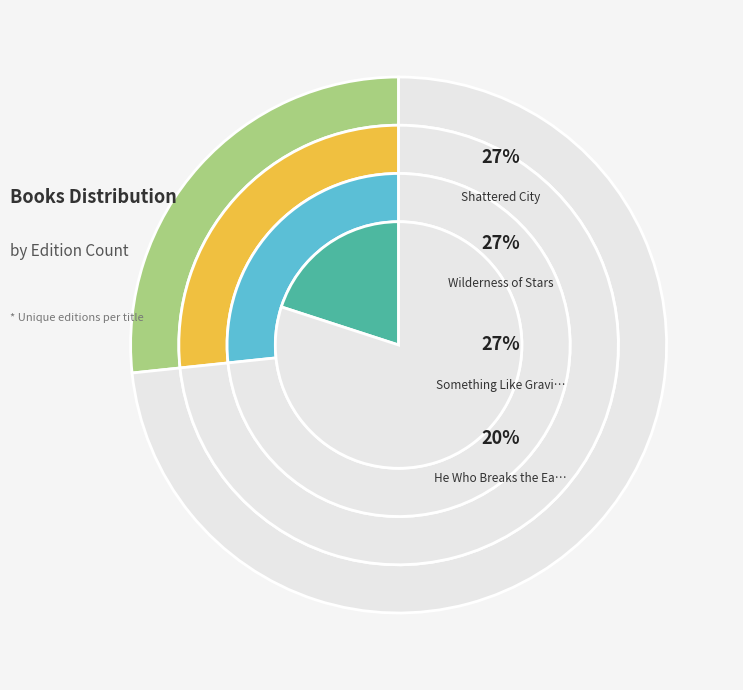

Is it true that Shattered City is 27% of the pie?

True